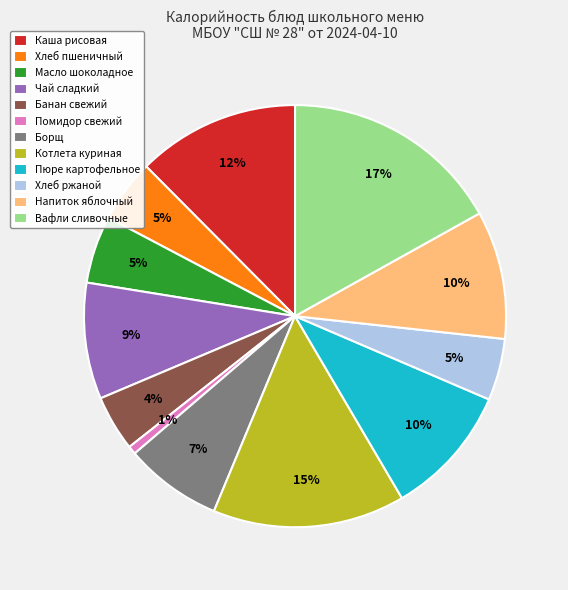

What percentage is the Хлеб пшеничный slice, to the nearest percent?

5%